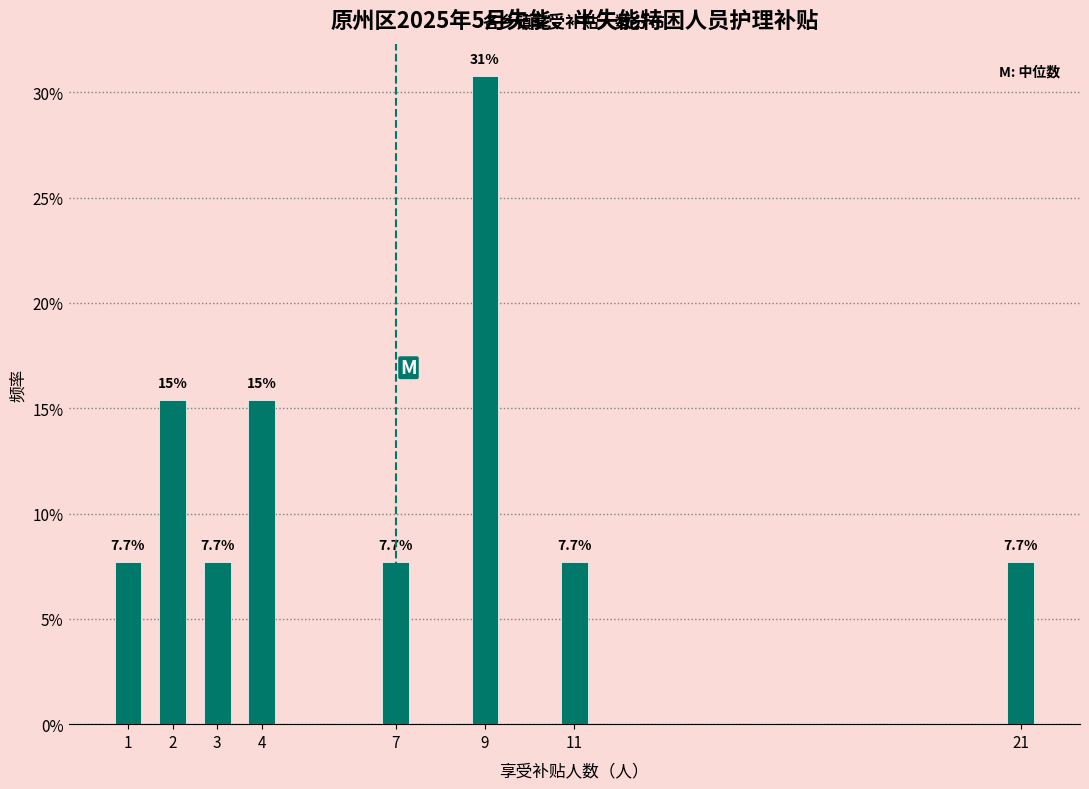

Reading left to right, what are all the values shown in this chart?

7.7	15.4	7.7	15.4	7.7	30.8	7.7	7.7